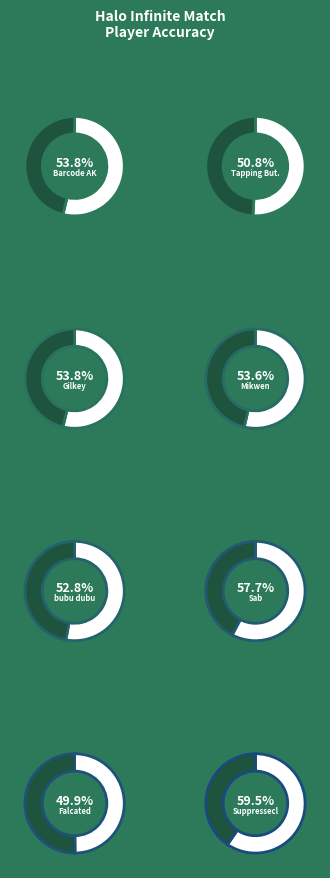

What is the ratio of the value at Suppressecl to the value at Tapping Buttons?

1.2